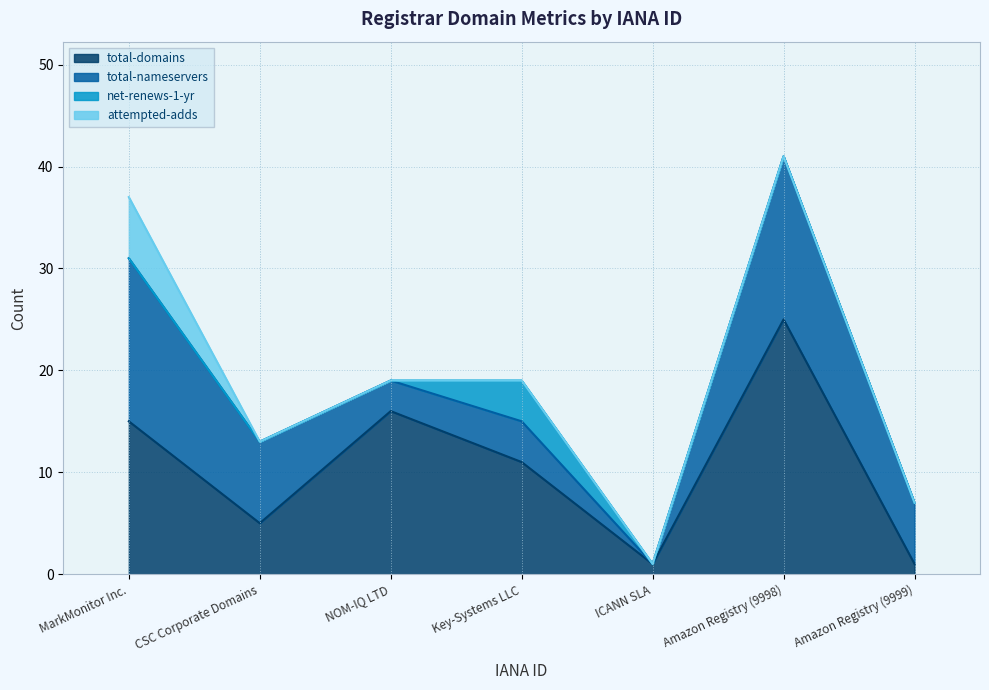

Reading left to right, list all the values displayed in this chart.

total-domains: 292=15	299=5	470=16	1345=11	9997=1	9998=25	9999=1
total-nameservers: 292=16	299=8	470=3	1345=4	9997=0	9998=16	9999=6
net-renews-1-yr: 292=0	299=0	470=0	1345=4	9997=0	9998=0	9999=0
attempted-adds: 292=6	299=0	470=0	1345=0	9997=0	9998=0	9999=0